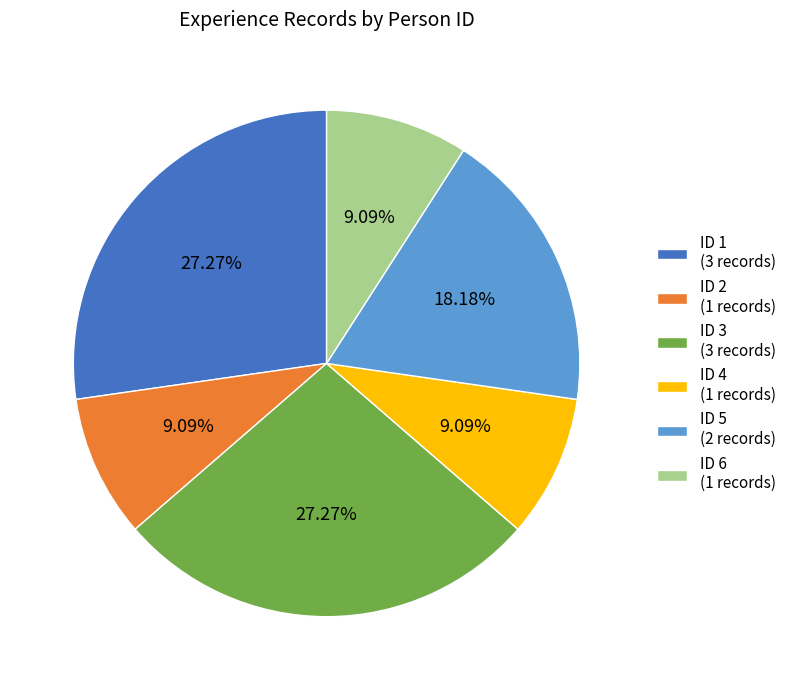

To the nearest percent, what portion does ID 4 represent?

9%